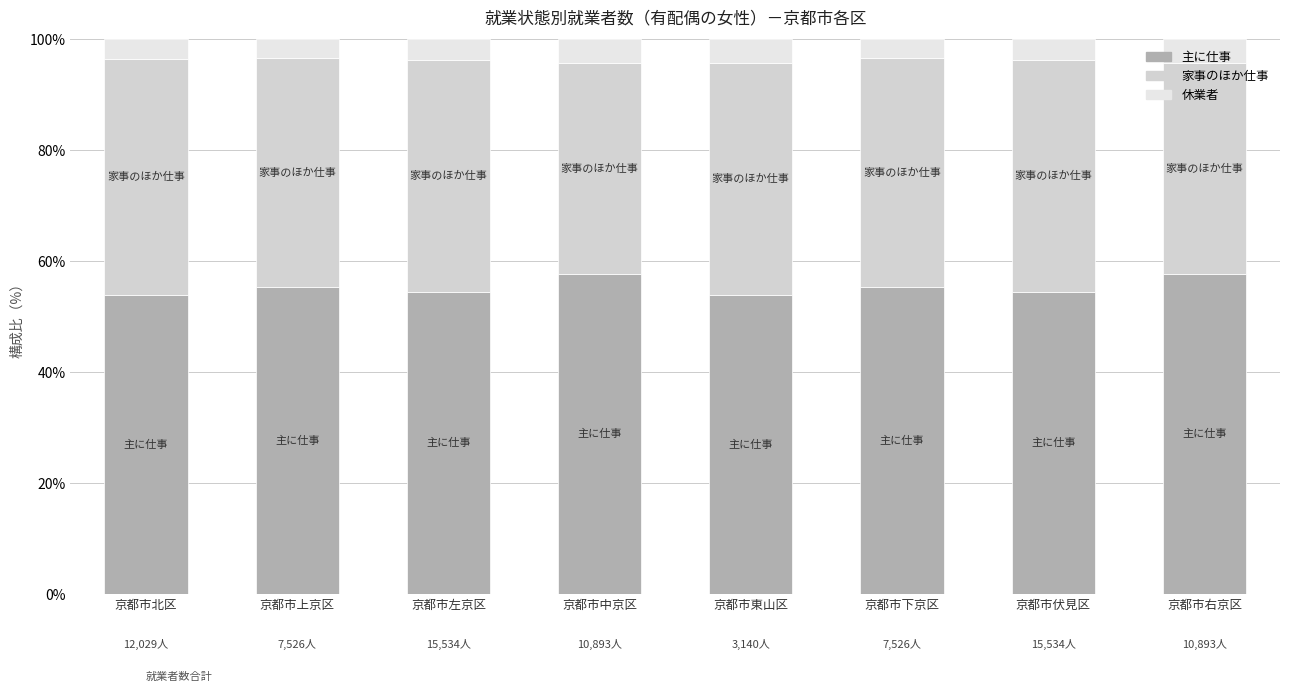

What is the approximate value of 家事のほか仕事 at 京都市左京区?

41.7